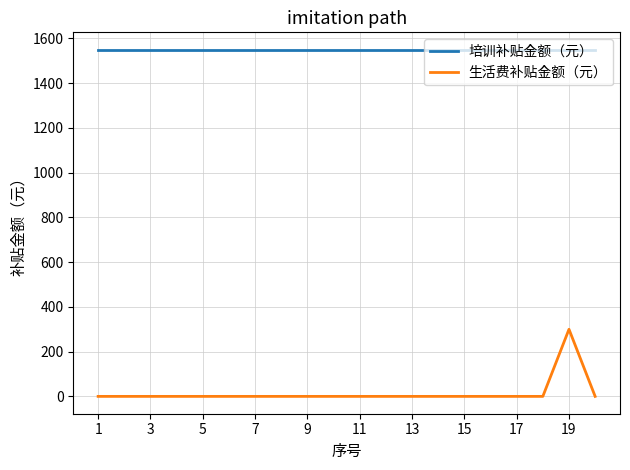

What is the difference between the maximum and minimum values in the 生活费补贴金额（元） series?

300